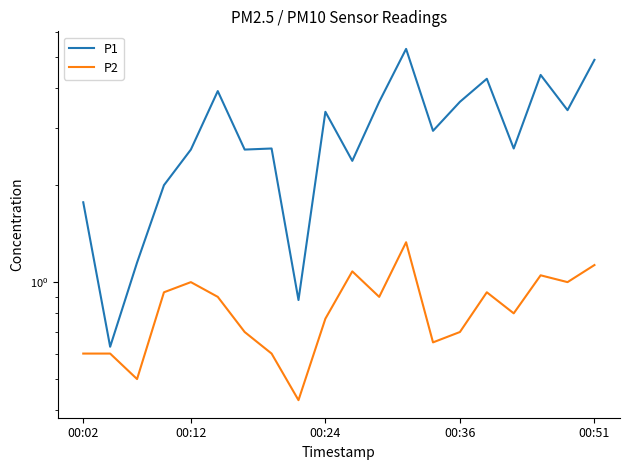

Does the chart have visible grid lines?

No